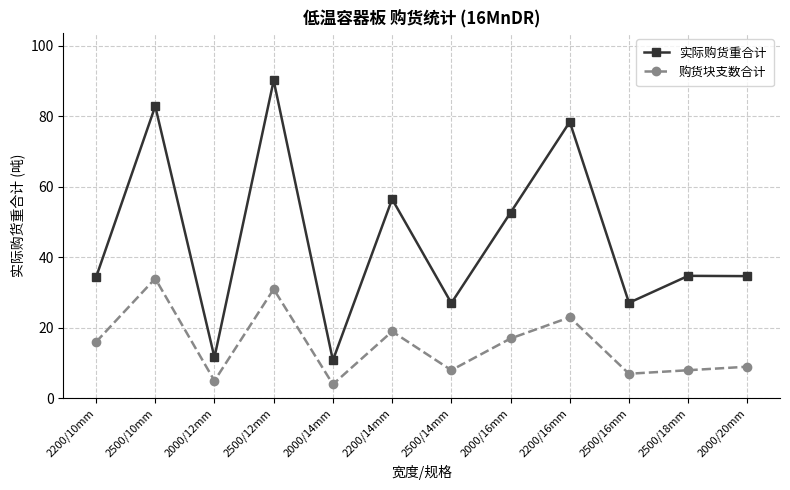

Which series changed the most between 2200/10mm and 2500/18mm?

购货块支数合计